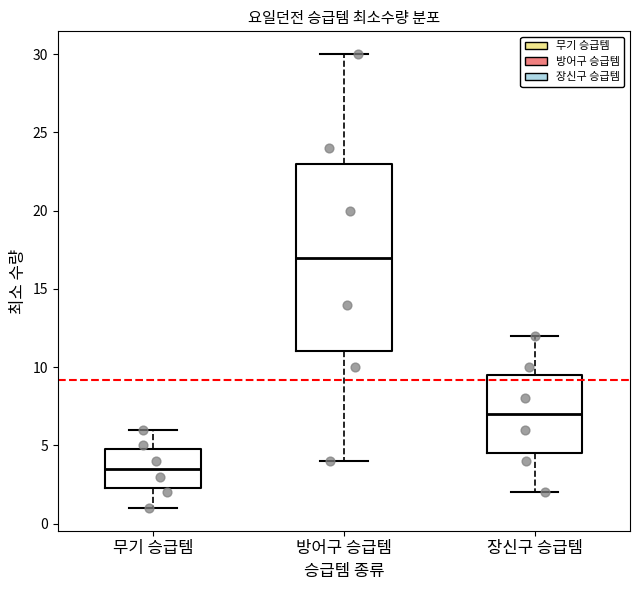

Reading left to right, read every box against the y-axis: the position of its median line, the range the box covers, and the ends of its whiskers. The values are not printed on the chart, so give them approximately, as read against the axis.

무기 승급템: median 3.5, box 2.5 to 5.0, whiskers 1.0 to 6.0
방어구 승급템: median 17.0, box 11.0 to 23.0, whiskers 4.0 to 30.0
장신구 승급템: median 7.0, box 4.5 to 9.5, whiskers 2.0 to 12.0